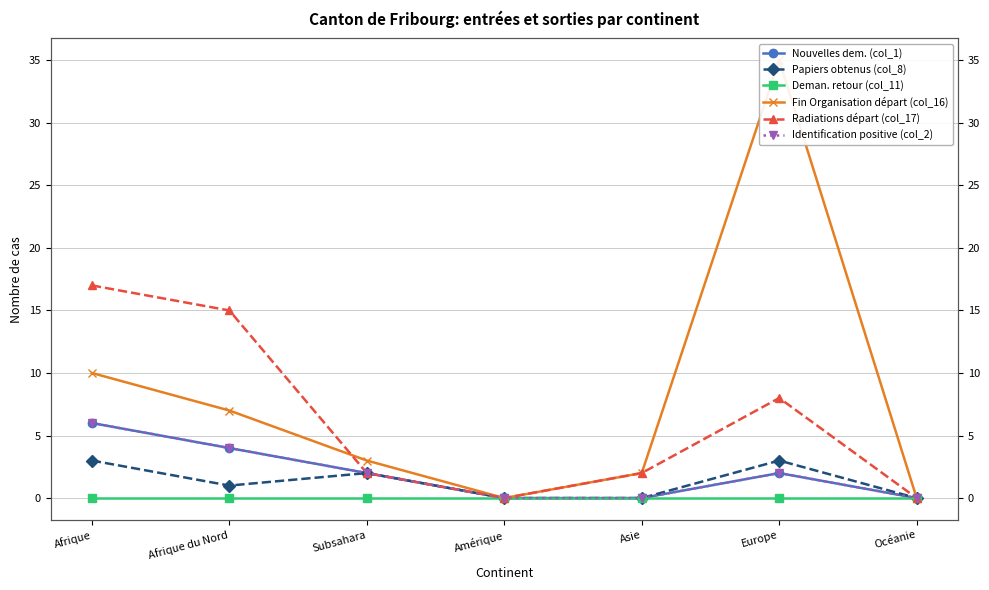

What is the maximum value for Papiers obtenus (col_8)?

3